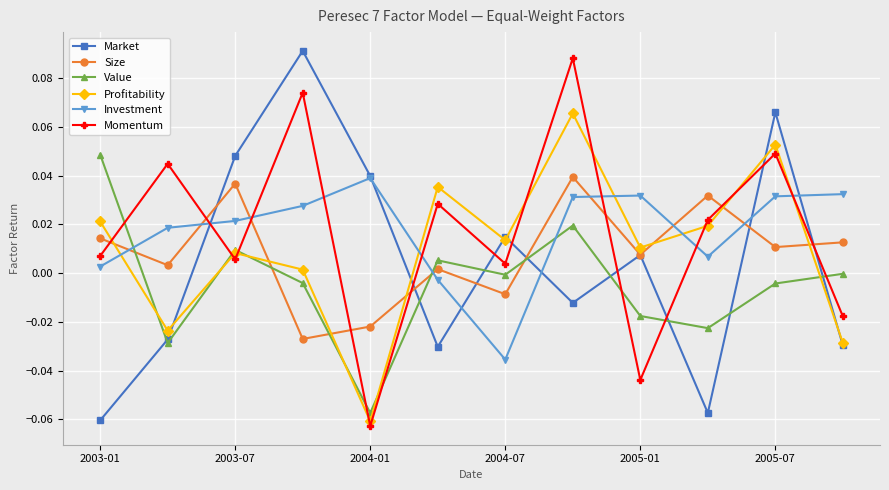

How many series are shown in this chart?

6